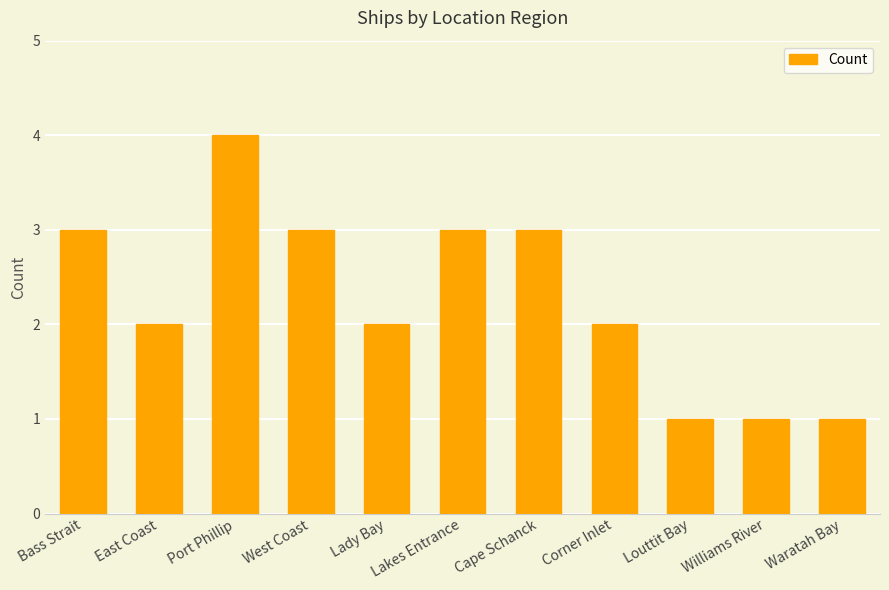

What value does the data have at West Coast?

3